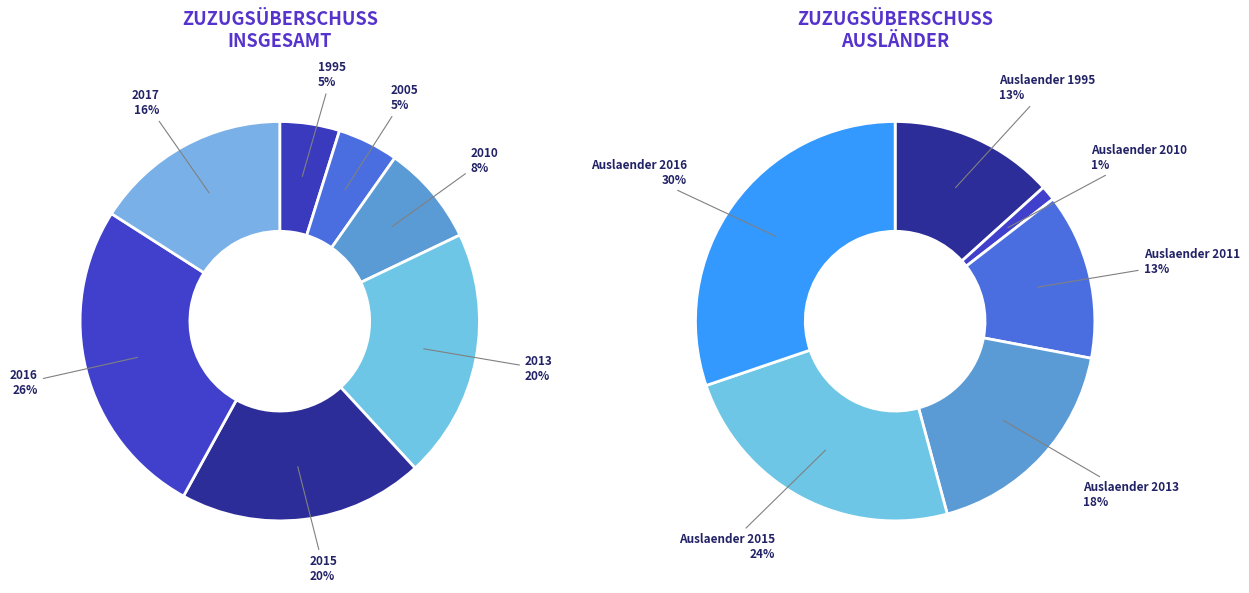

Is it true that 2015 is 23% of the pie?

False